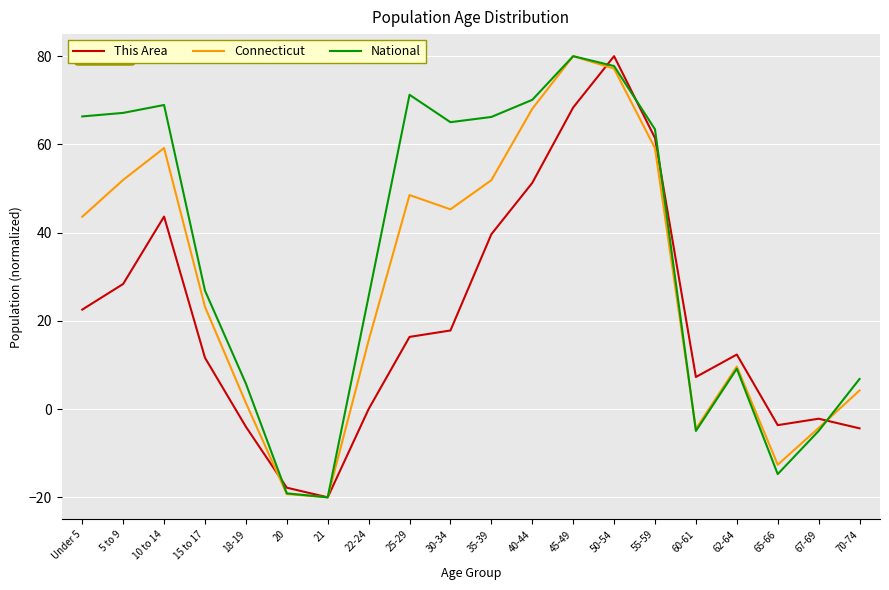

Where do National and This Area first cross each other?

18-19 and 20